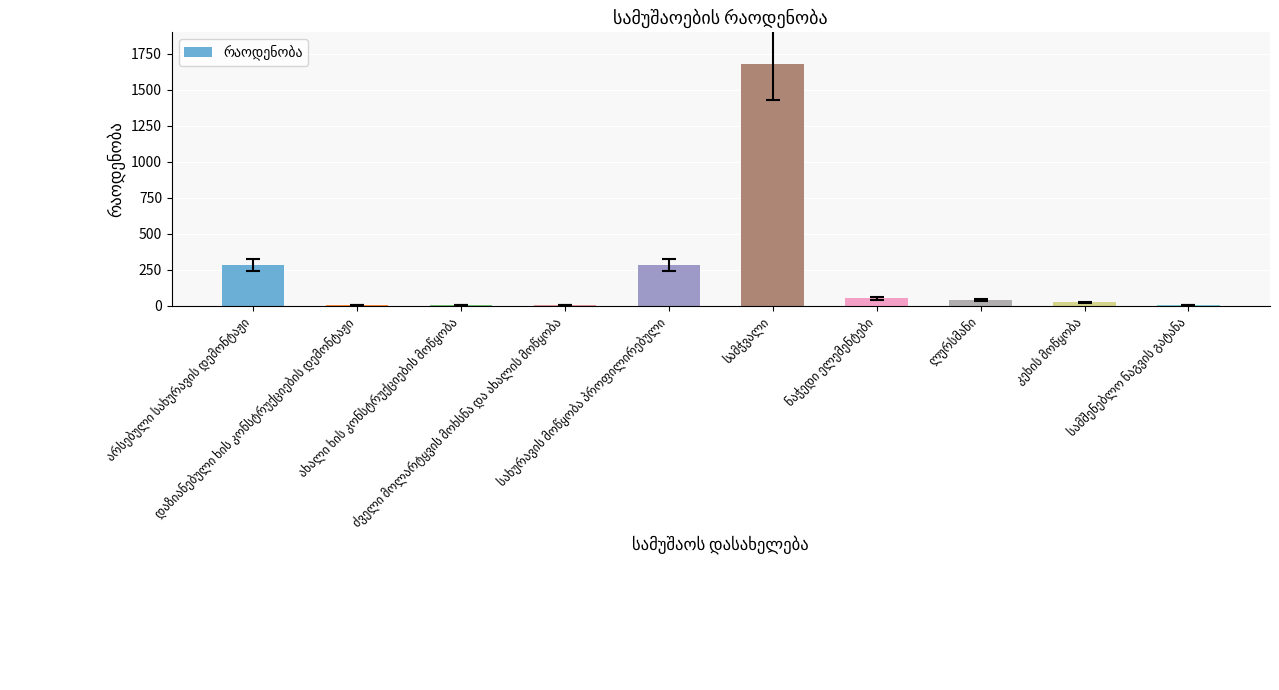

What is the greatest value displayed?

1680.0